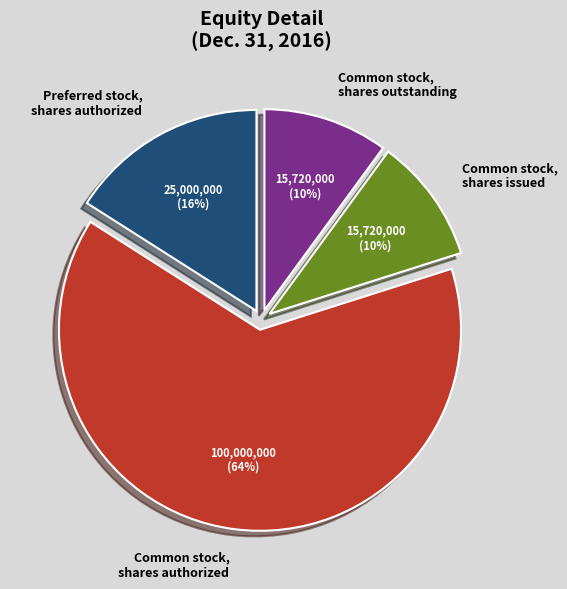

Is it true that Common stock, shares authorized is 56% of the pie?

False